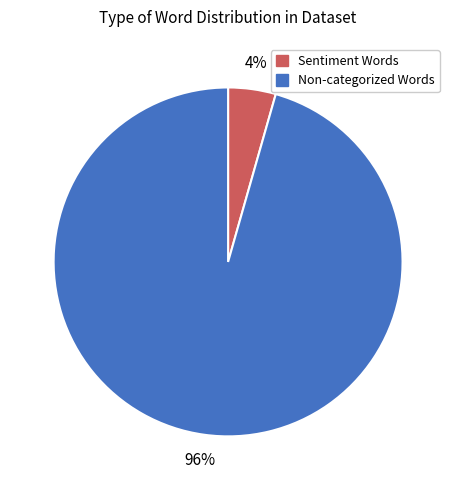

Is there a majority slice in this chart?

Yes